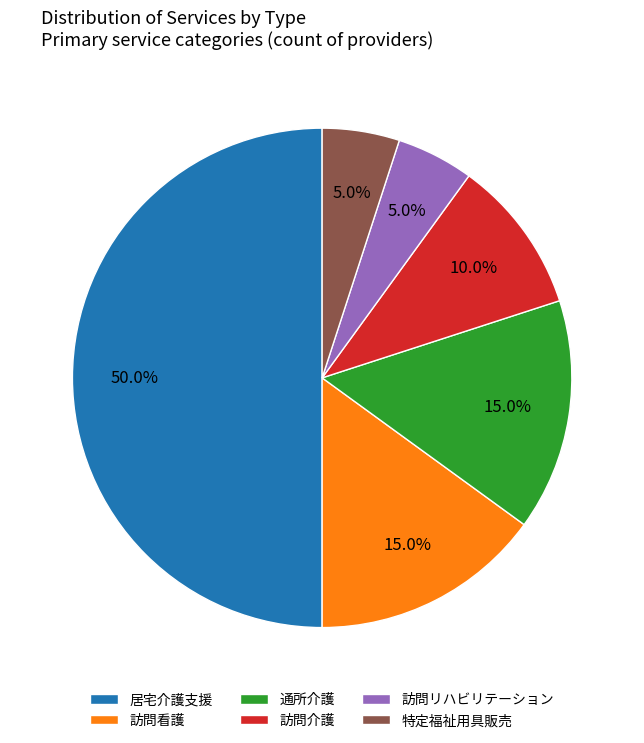

Approximately how many times larger is the value at 訪問リハビリテーション compared to 通所介護?

0.3